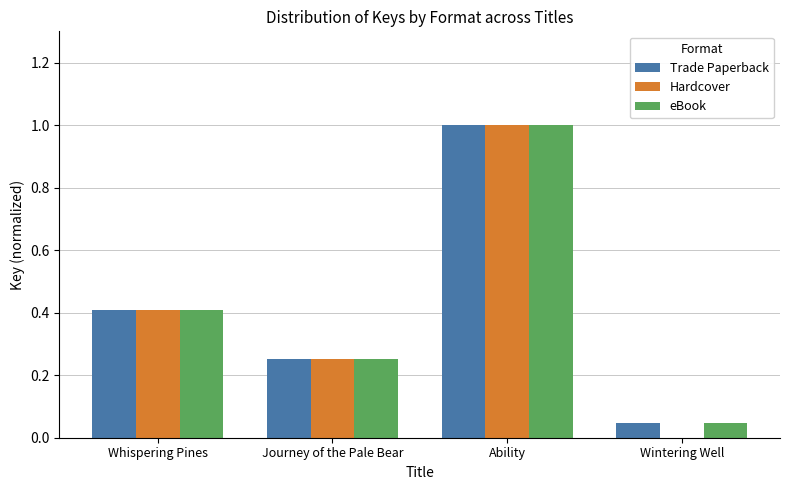

At which category is the sum across all series the highest?

Ability